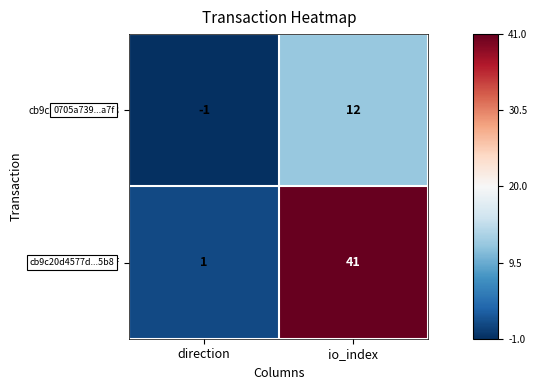

Which series has the widest spread of values?

0705a739...a7f